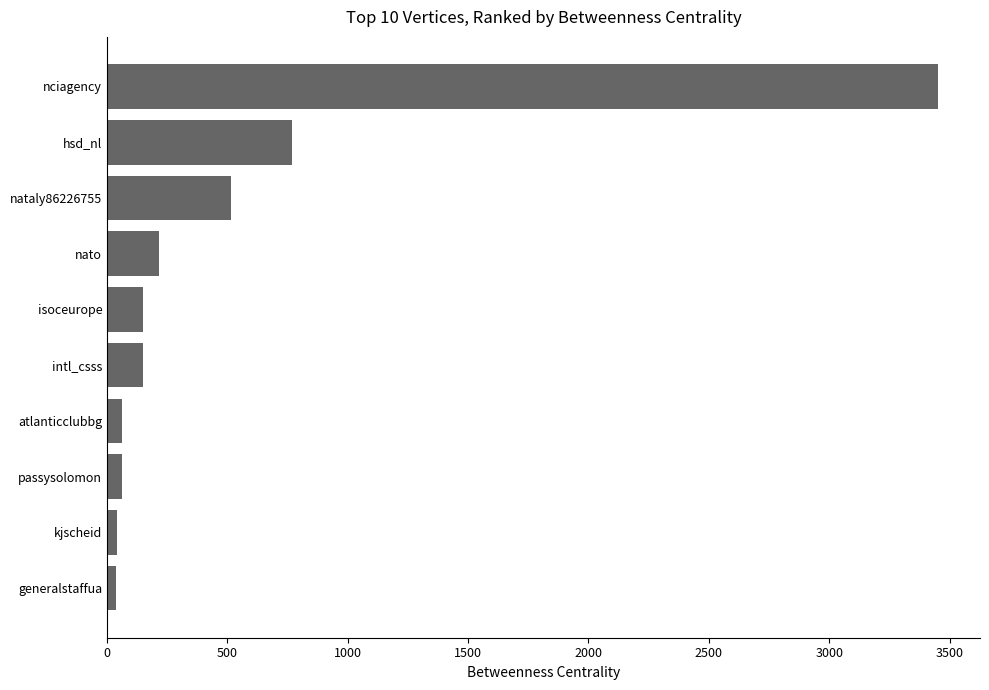

Are the bars grouped side by side (vs. stacked)?

No